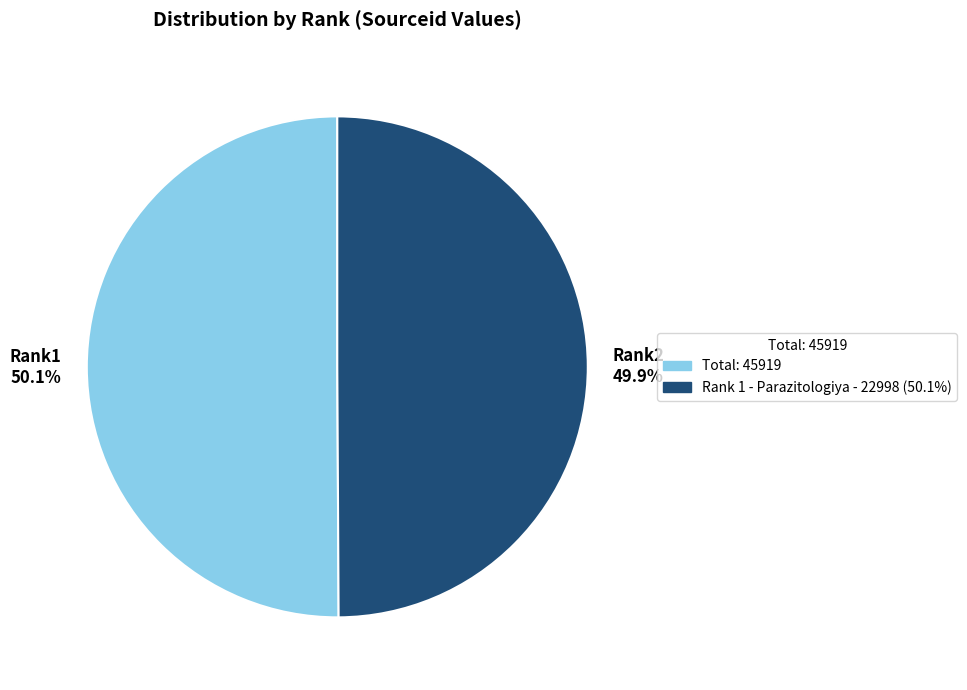

Does any single category account for the majority?

Yes